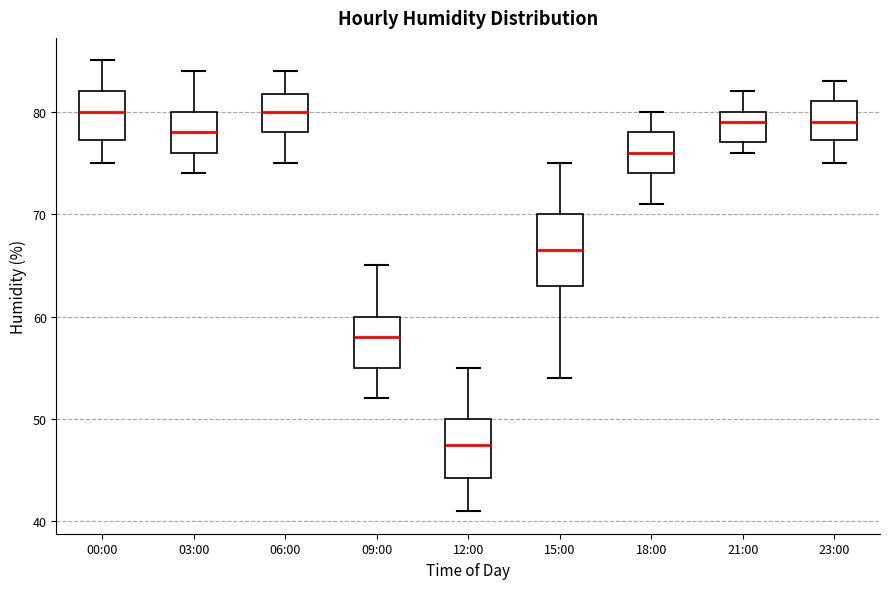

Where is the lower edge of the box for 18:00 on the y-axis? The values are not printed on the chart, so give them approximately, as read against the axis.

74